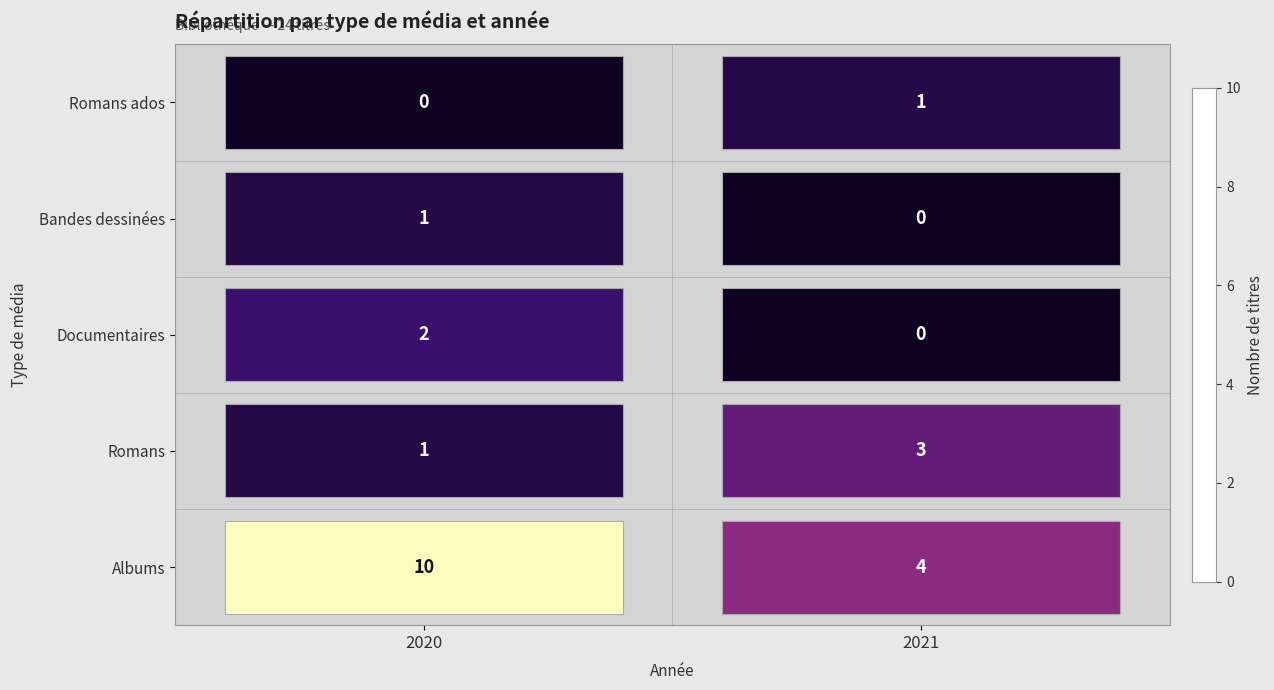

Count the number of data series in this chart.

5